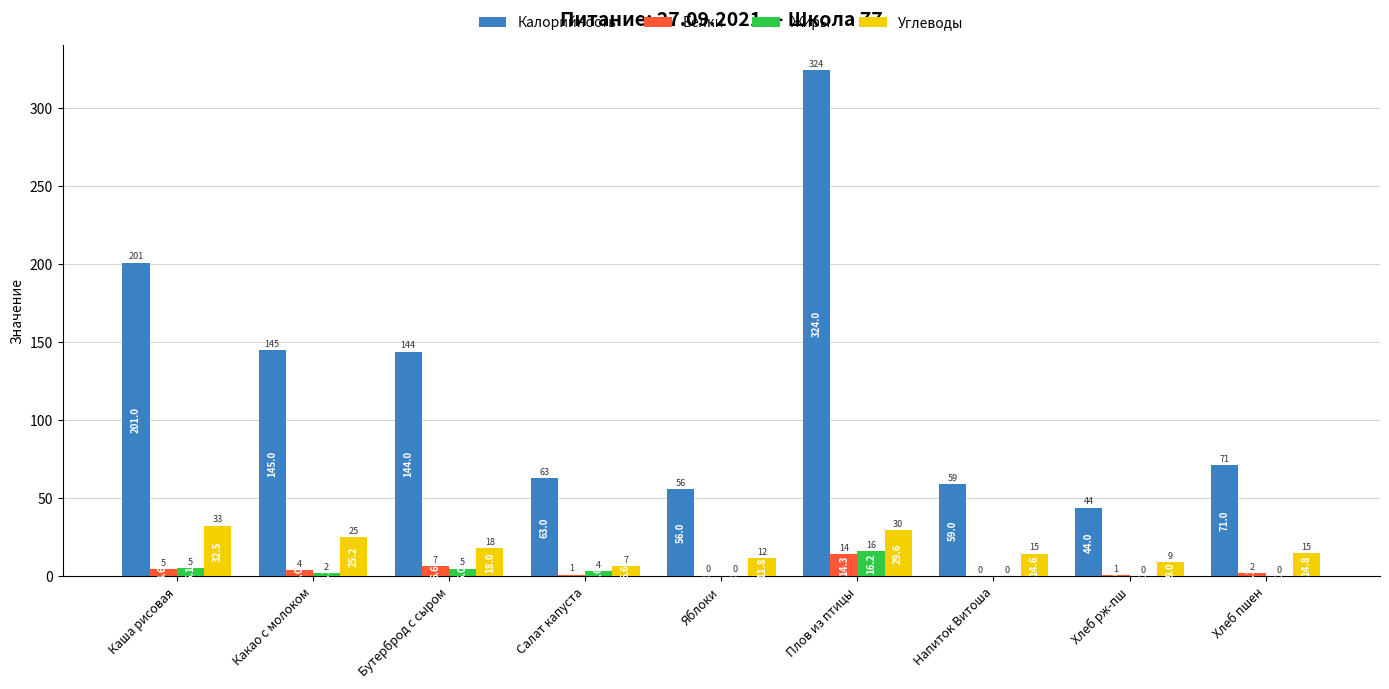

Where does the Углеводы series first go above 14?

Каша рисовая